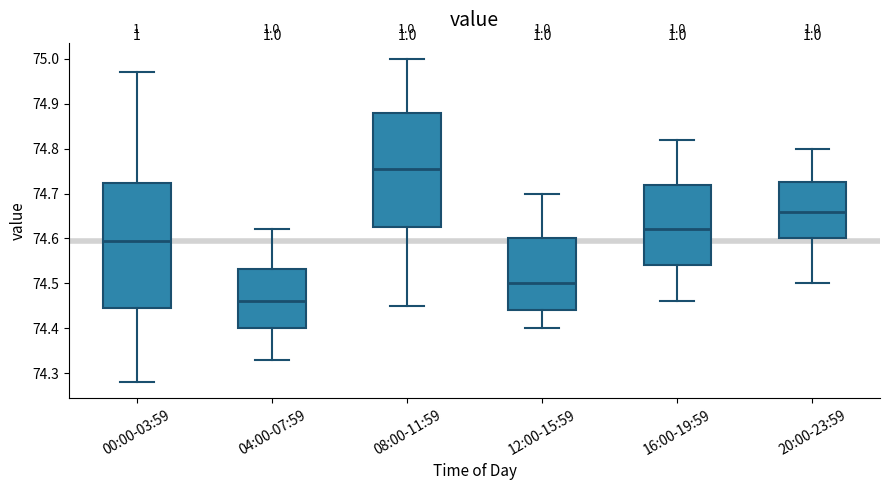

Where does the lower whisker of the box for 08:00-11:59 end on the y-axis? The values are not printed on the chart, so give them approximately, as read against the axis.

74.45